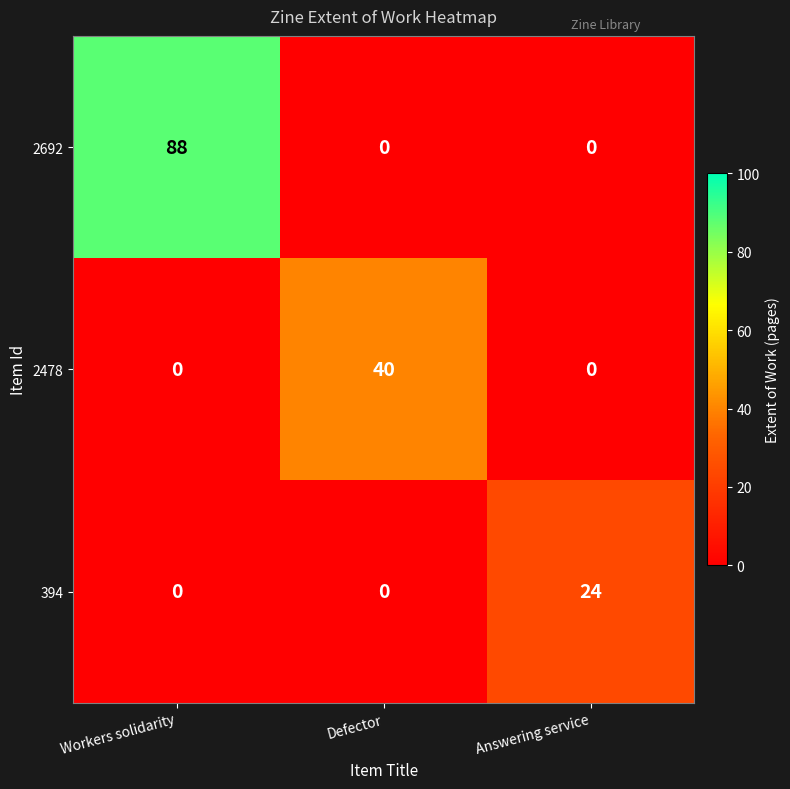

List the series in order of their peak value, highest first.

2692, 2478, 394